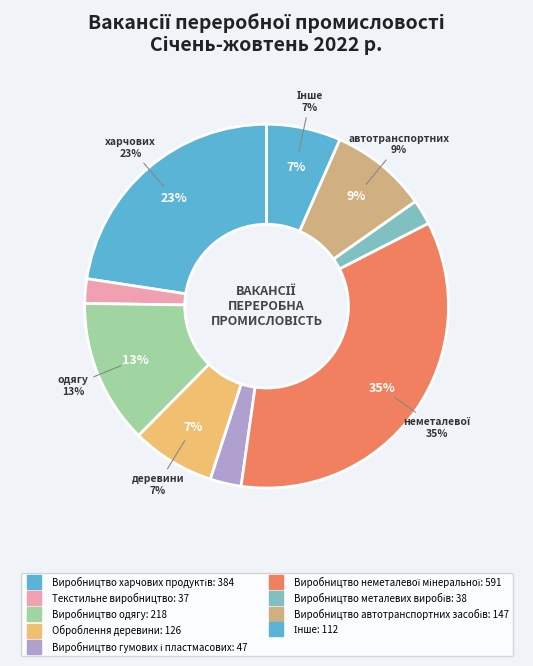

Is Виробництво неметалевої мінеральної the majority of the pie?

No